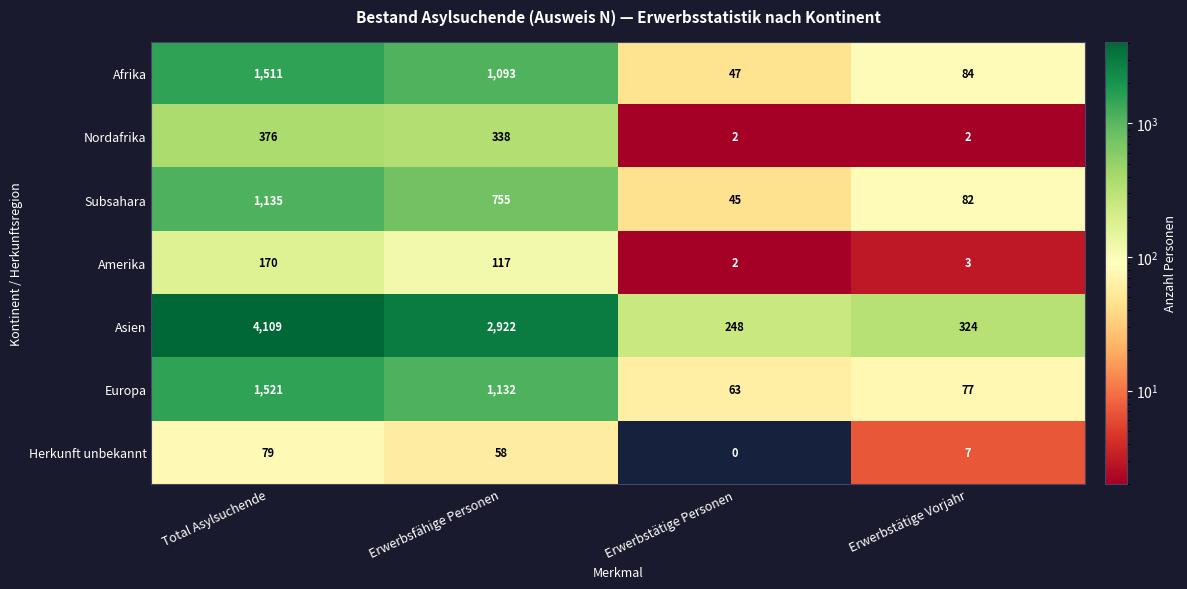

What is the sum of the Subsahara values at Erwerbsfähige Personen and Erwerbstätige Personen?

800